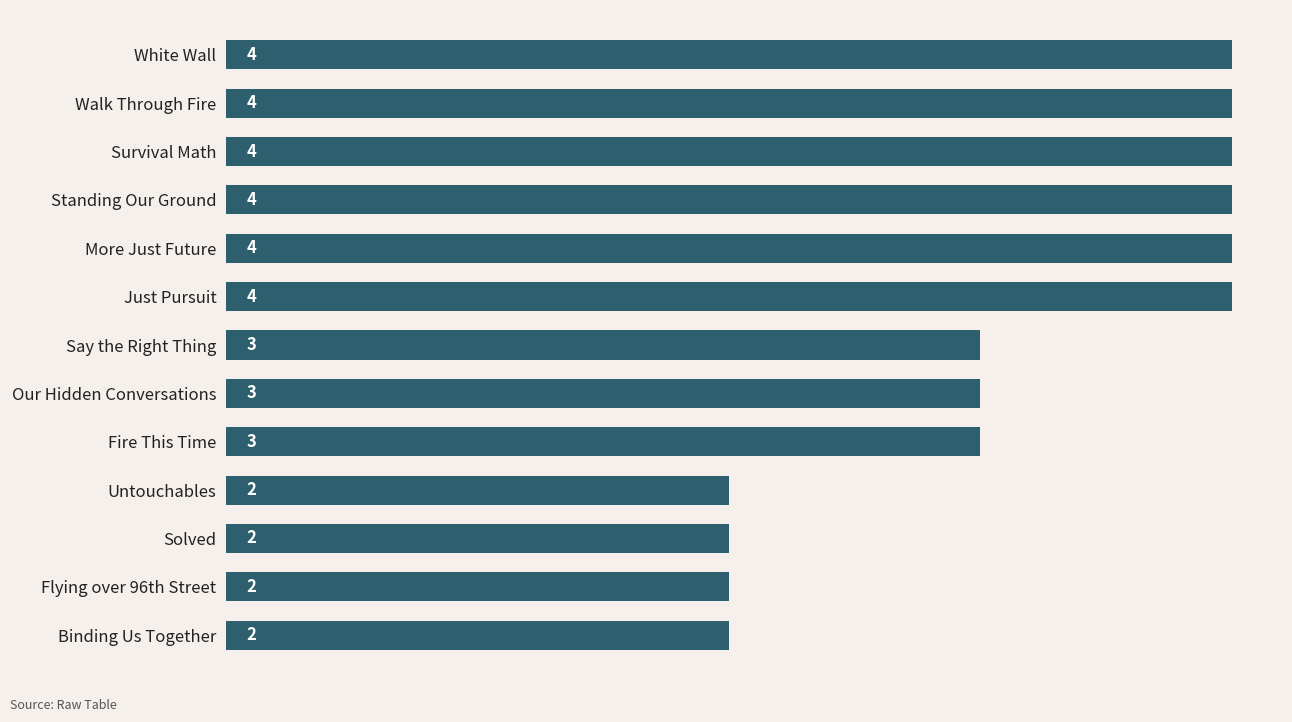

What is the label of the 6th bar from the bottom?

Our Hidden Conversations